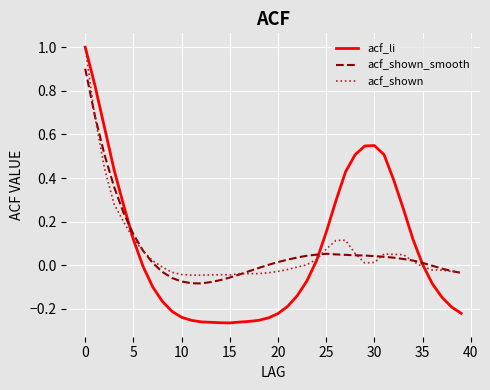

Which series has the largest range (max minus min)?

acf_li